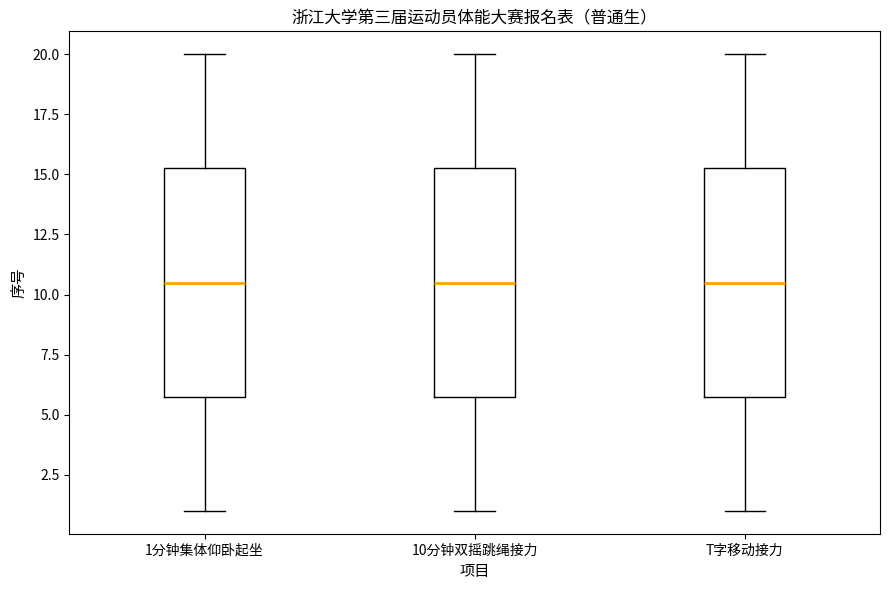

Reading left to right, read every box against the y-axis: the position of its median line, the range the box covers, and the ends of its whiskers. The values are not printed on the chart, so give them approximately, as read against the axis.

1分钟集体仰卧起坐: median 10.5, box 6.0 to 15.5, whiskers 1.0 to 20.0
10分钟双摇跳绳接力: median 10.5, box 6.0 to 15.5, whiskers 1.0 to 20.0
T字移动接力: median 10.5, box 6.0 to 15.5, whiskers 1.0 to 20.0